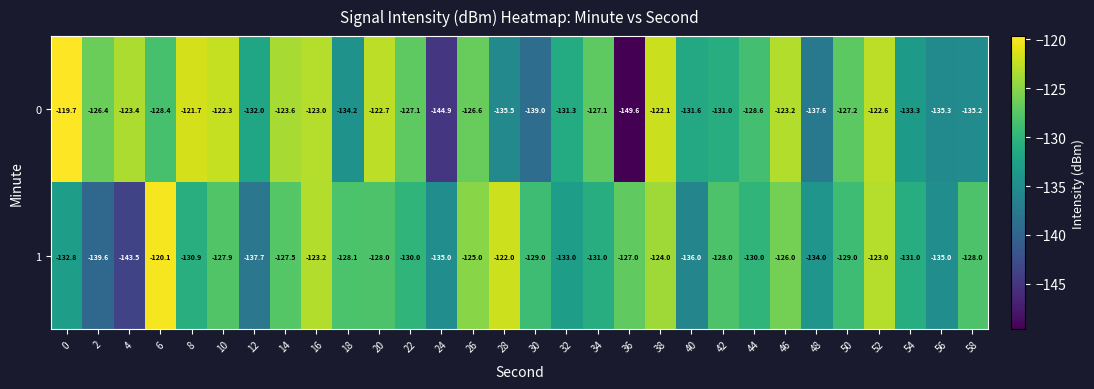

What value does the 0 series have at 48?

-137.6